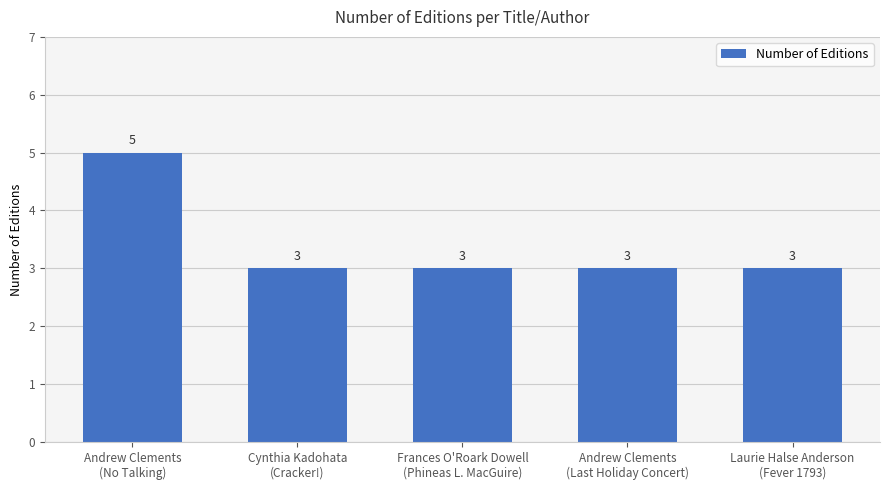

Count the number of categories in the chart.

5